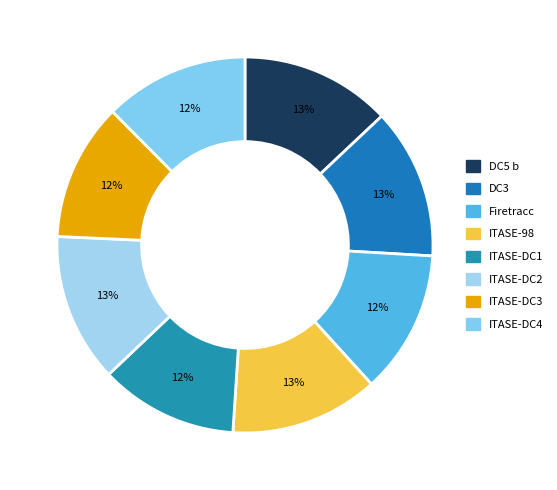

Is the sum of ITASE-DC4 and ITASE-DC1 greater than half?

No